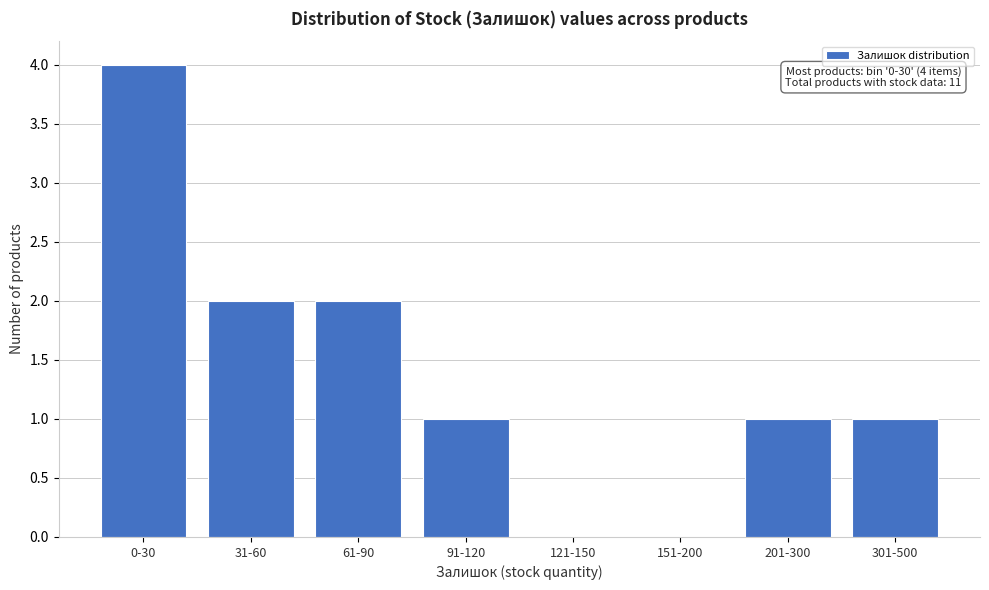

Reading left to right, list all the values displayed in this chart.

0-30=4	31-60=2	61-90=2	91-120=1	121-150=0	151-200=0	201-300=1	301-500=1